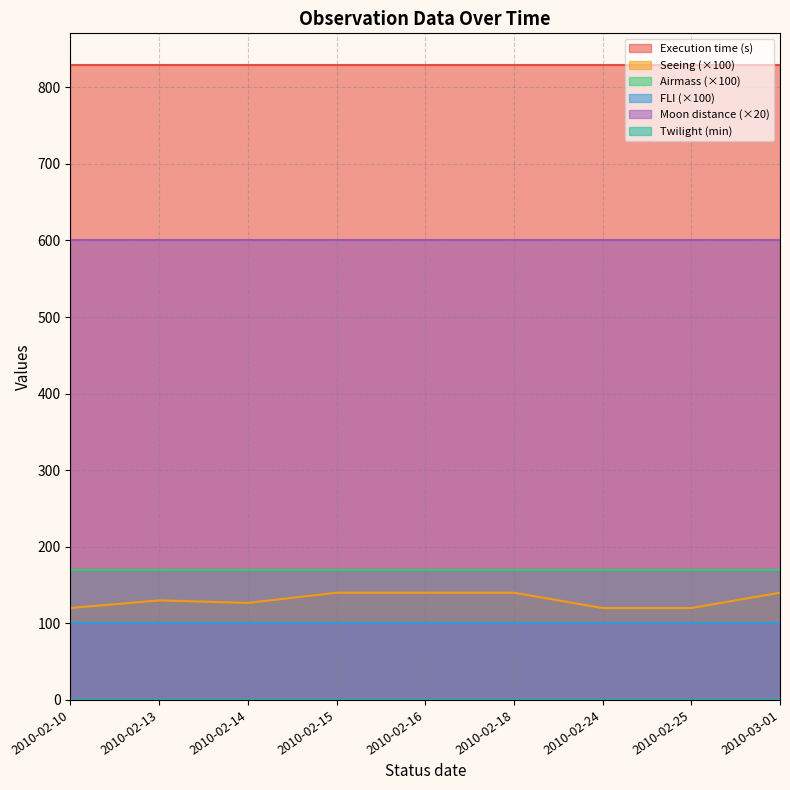

What is the spread (max minus min) of values at 2010-02-15?

829.0